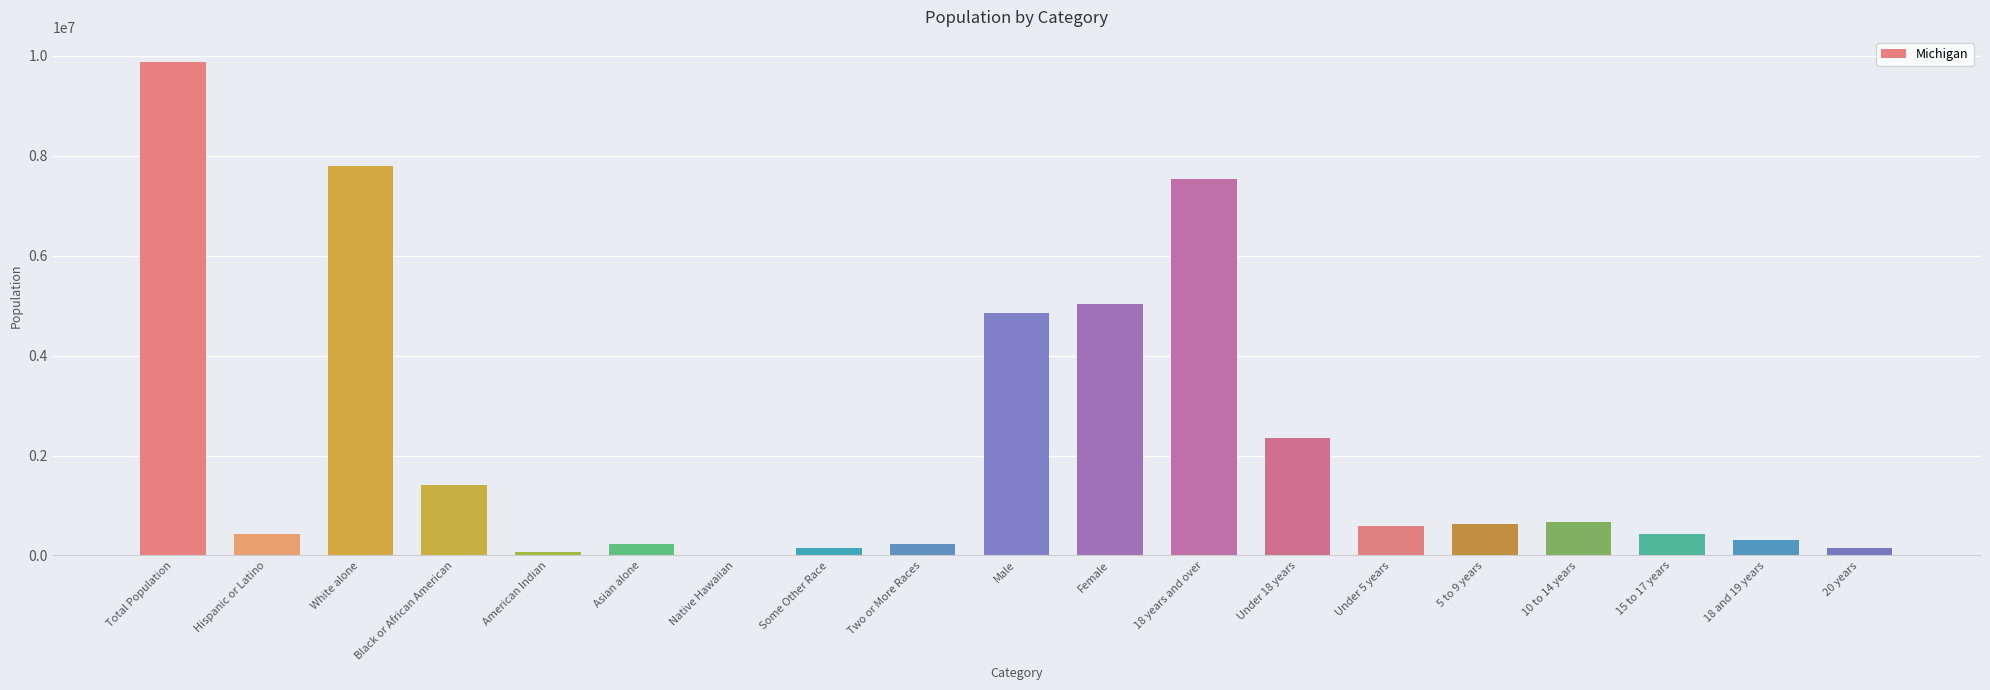

Which has a higher value, American Indian or Black or African American?

Black or African American